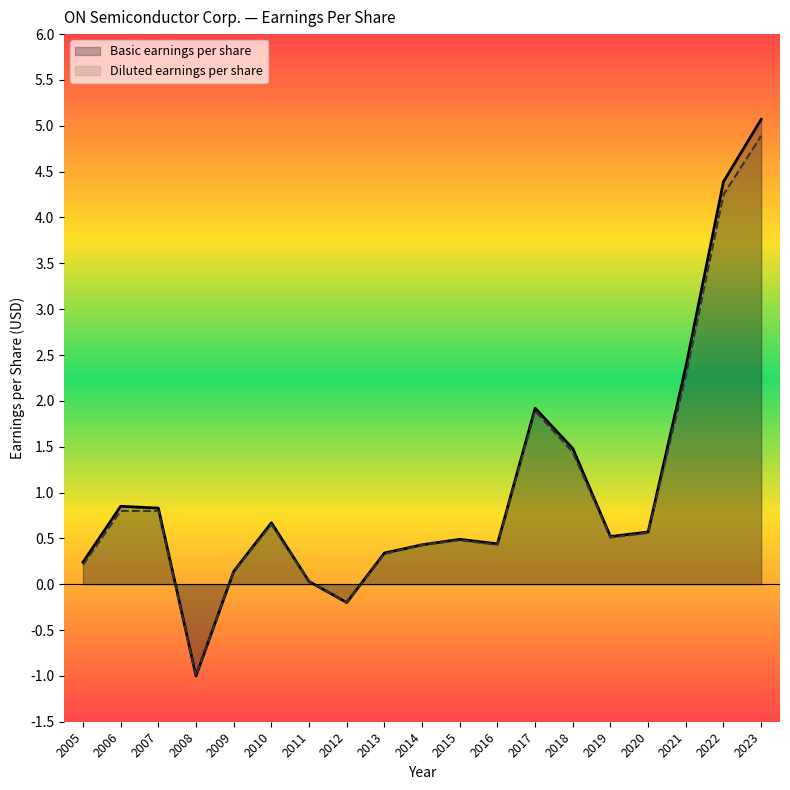

How many data points in Diluted earnings per share are above 0?

17